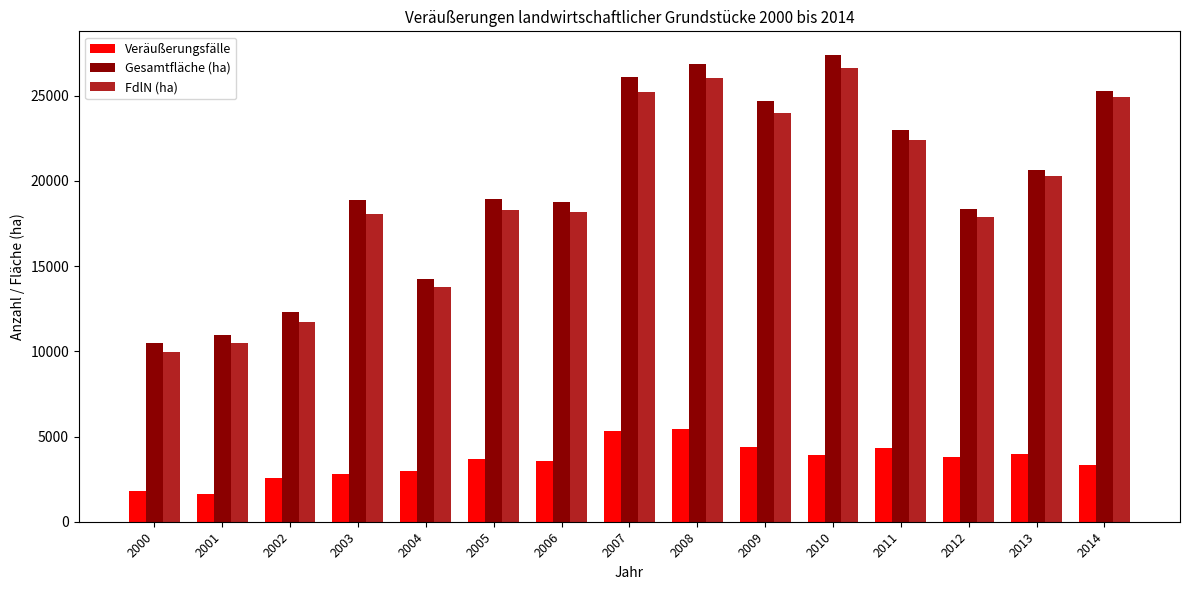

Does the chart contain stacked bars?

No